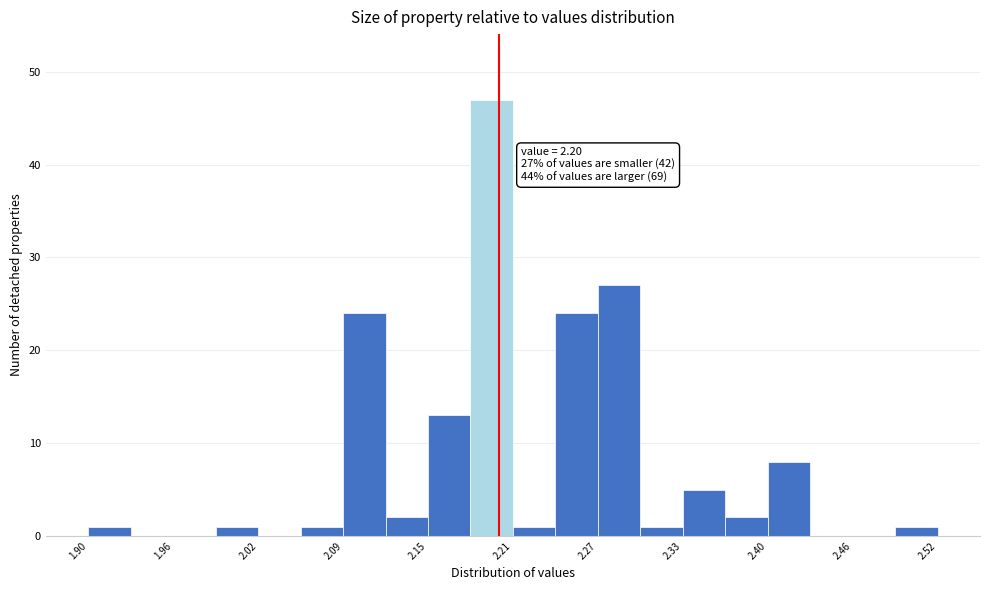

Around what value on the x-axis is the tallest bar? Give the approximate position of its centre, as read against the axis.

2.19